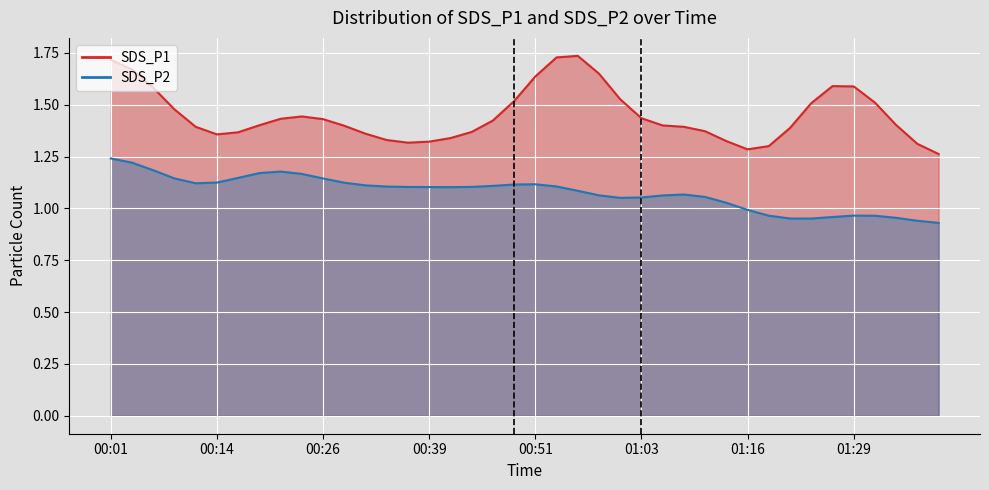

How many lines are shown in the chart?

2